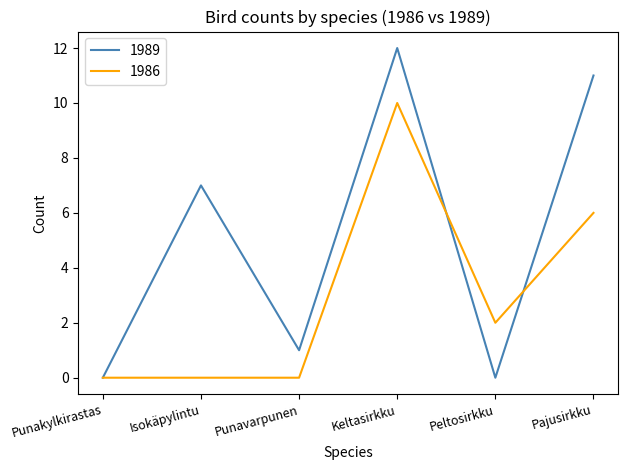

What position from the left is Peltosirkku?

5